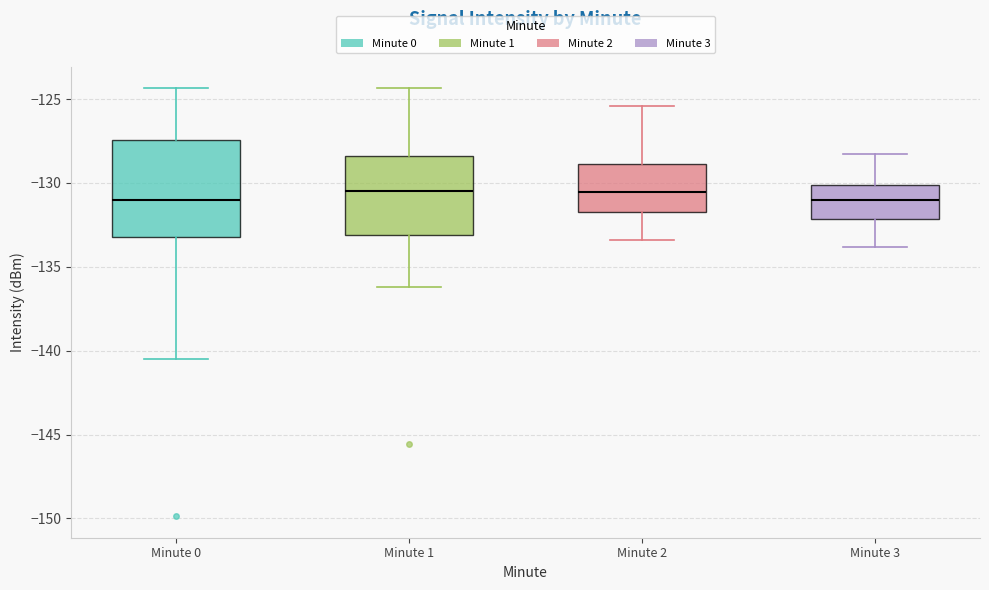

Where does the upper whisker of the box for Minute 0 end on the y-axis? The values are not printed on the chart, so give them approximately, as read against the axis.

-124.5